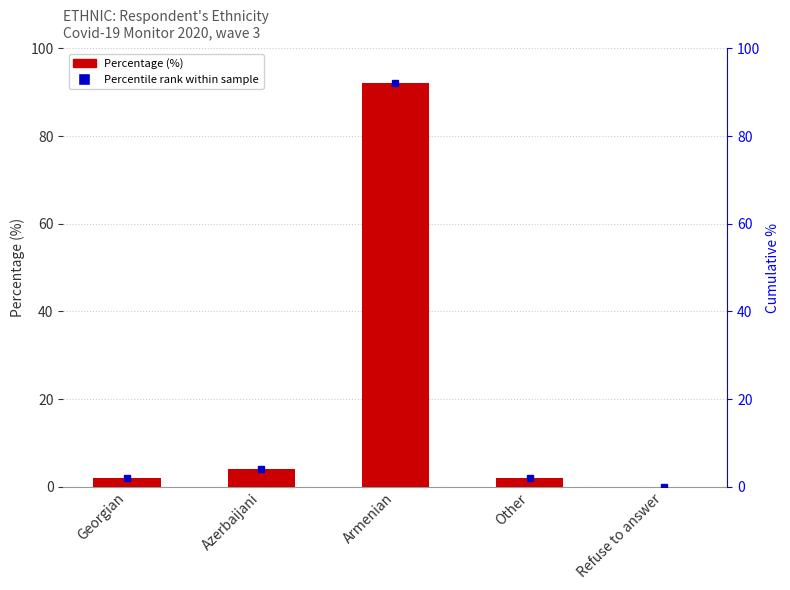

Rank the categories by value from lowest to highest.

Refuse to answer, Georgian, Other, Azerbaijani, Armenian